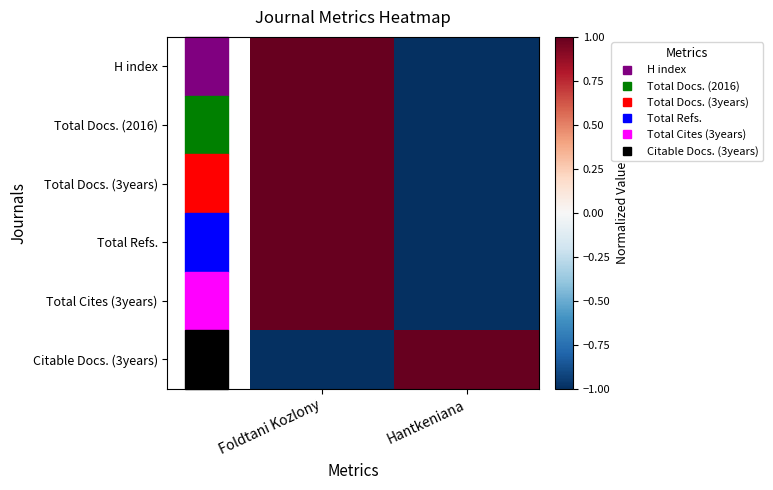

Which series has the widest spread of values?

H index